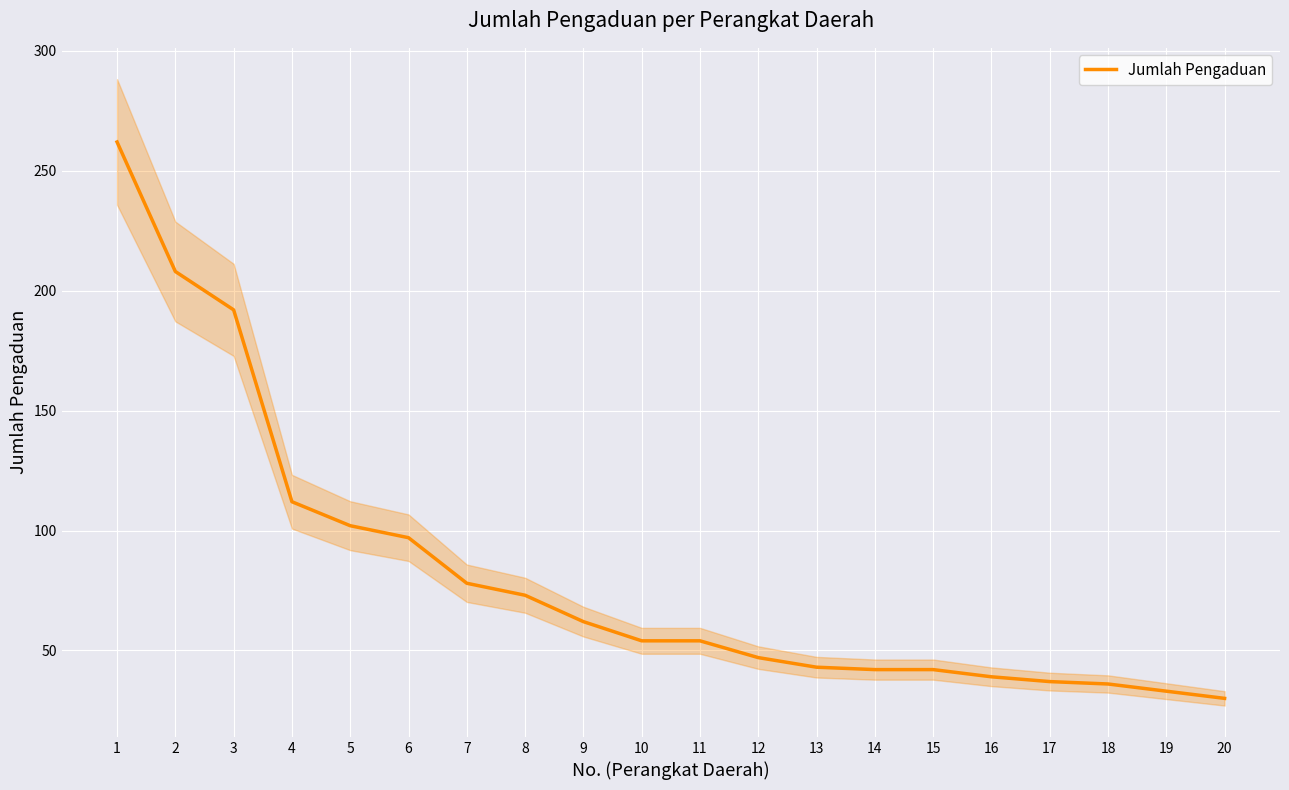

What is the sum of all values?

1643